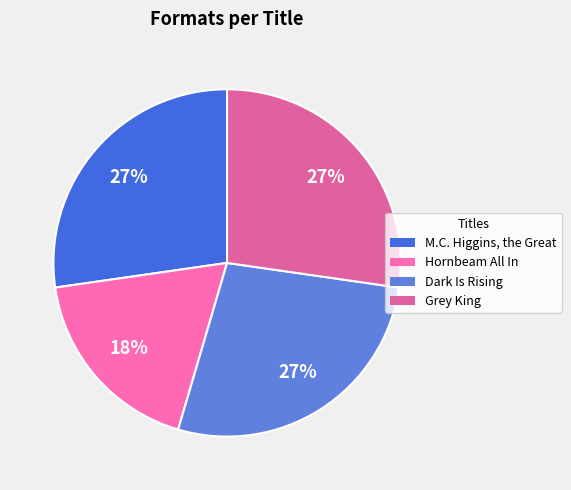

Between Grey King and Dark Is Rising, which is larger?

Grey King